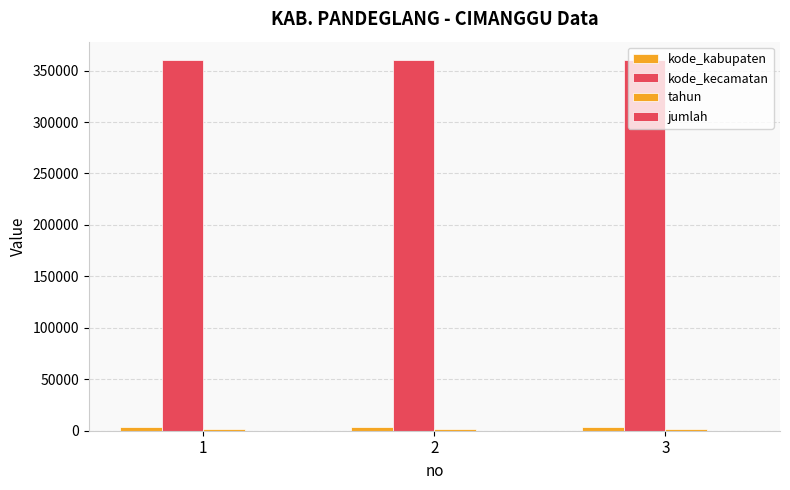

How many bars are there in each group?

3